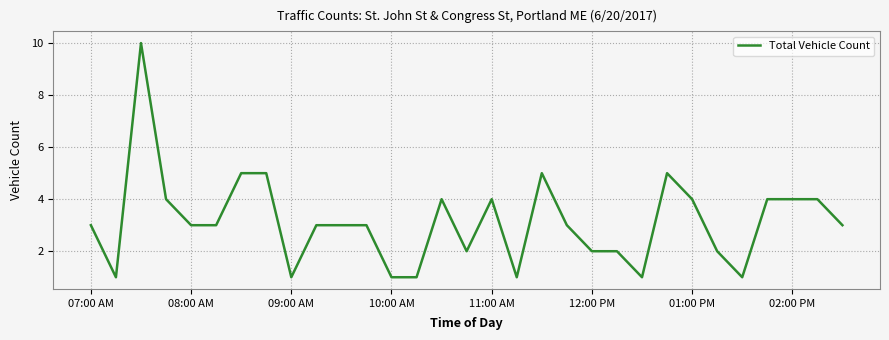

What is the difference between the maximum and minimum values?

9